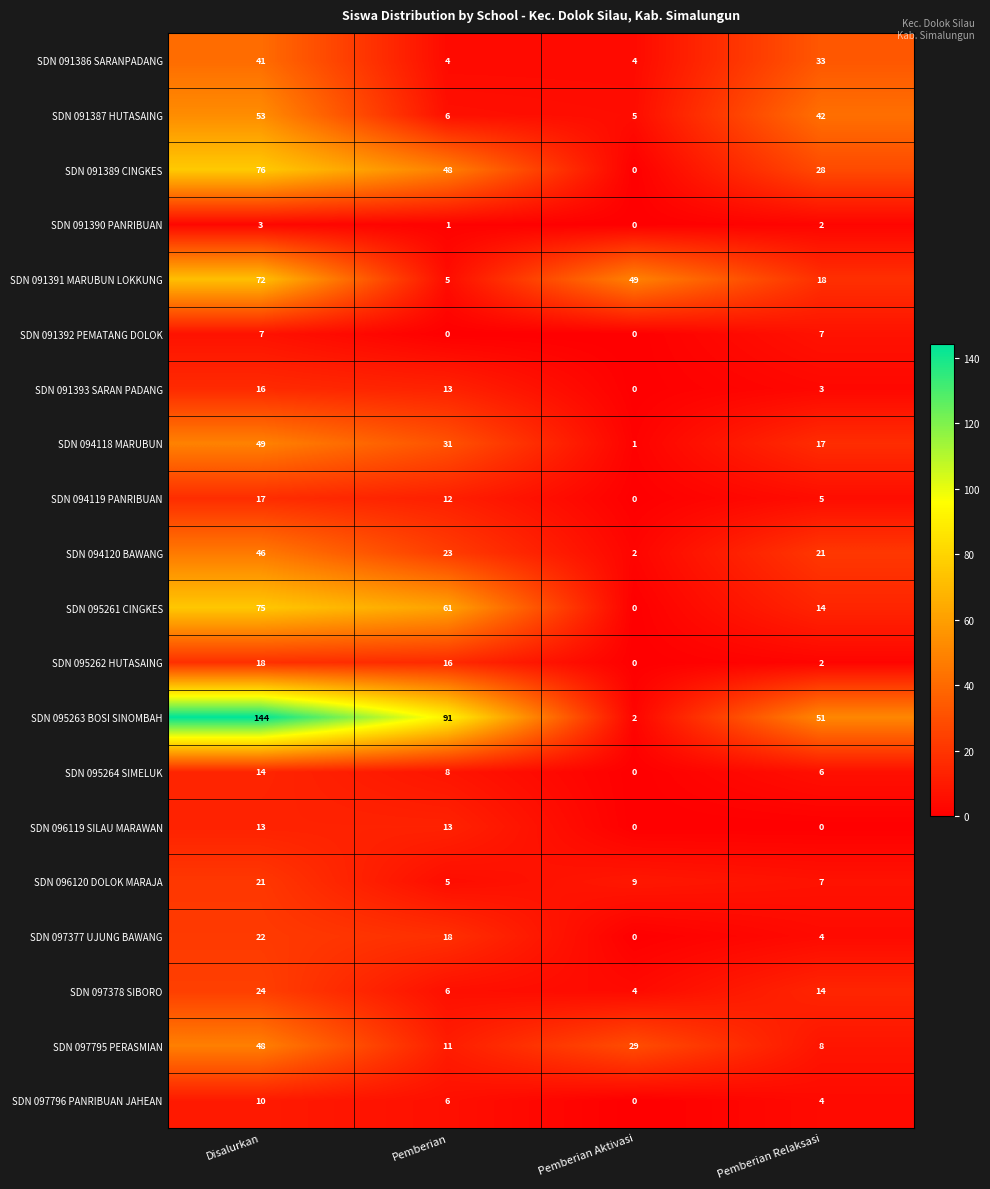

Which series has the largest total across all categories?

SDN 095263 BOSI SINOMBAH